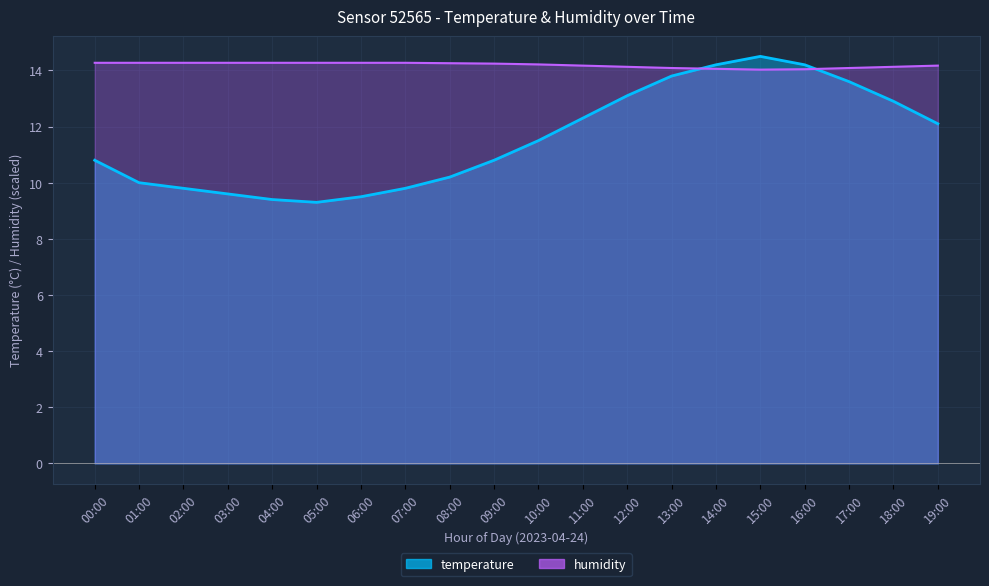

Reading right to left, list all the values displayed in this chart.

temperature: 19:00=12.1	18:00=12.9	17:00=13.6	16:00=14.2	15:00=14.5	14:00=14.2	13:00=13.8	12:00=13.1	11:00=12.3	10:00=11.5	09:00=10.8	08:00=10.2	07:00=9.8	06:00=9.5	05:00=9.3	04:00=9.4	03:00=9.6	02:00=9.8	01:00=10.0	00:00=10.8
humidity: 19:00=14.2	18:00=14.1	17:00=14.1	16:00=14.0	15:00=14.0	14:00=14.1	13:00=14.1	12:00=14.1	11:00=14.2	10:00=14.2	09:00=14.2	08:00=14.3	07:00=14.3	06:00=14.3	05:00=14.3	04:00=14.3	03:00=14.3	02:00=14.3	01:00=14.3	00:00=14.3